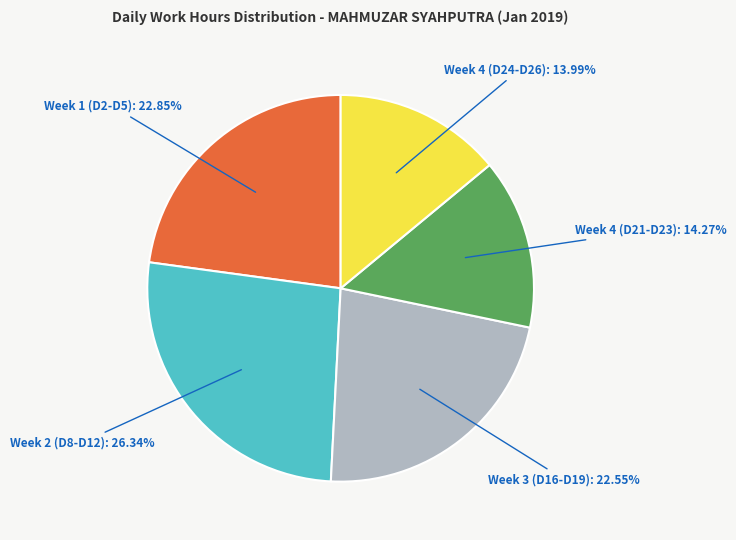

To the nearest percent, what is the difference between the largest and smallest slice percentages?

12%